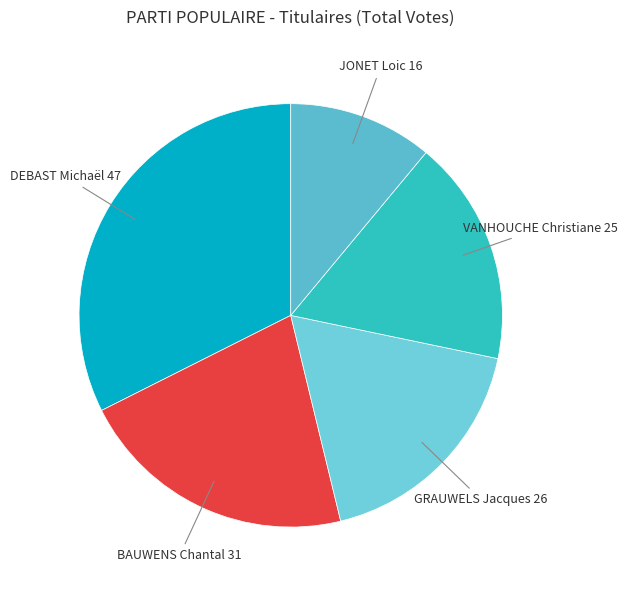

How many segments does this pie chart have?

5